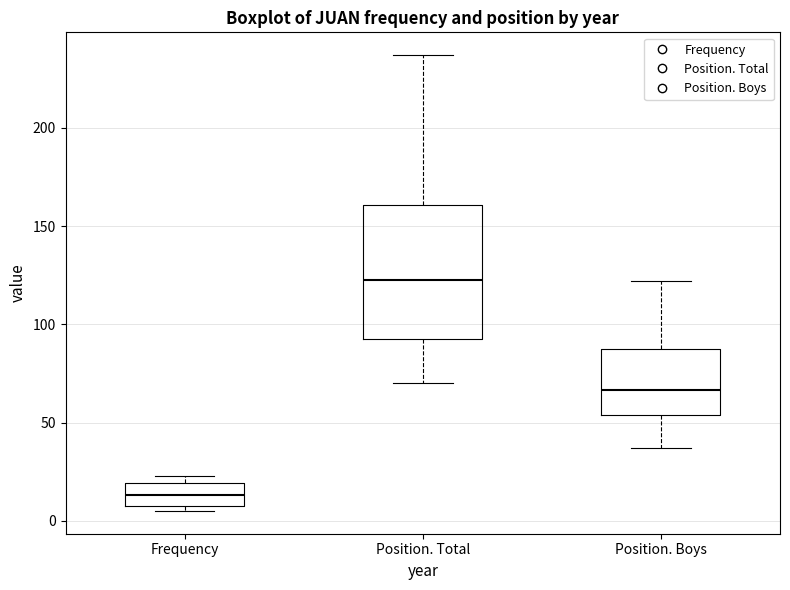

Reading left to right, transcribe this box plot: for each box, give where its median line is, the range the box spans, and where its two whiskers end, as read against the y-axis. The values are not printed on the chart, so give them approximately, as read against the axis.

Frequency: median 15, box 10 to 20, whiskers 5 to 25
Position. Total: median 125, box 95 to 160, whiskers 70 to 235
Position. Boys: median 65, box 55 to 85, whiskers 35 to 120